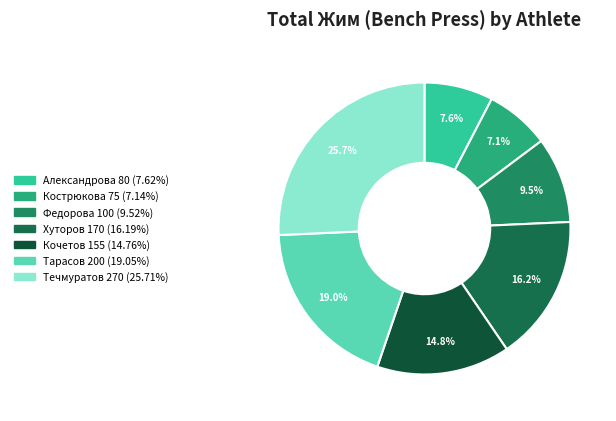

Count the number of slices in the pie.

7